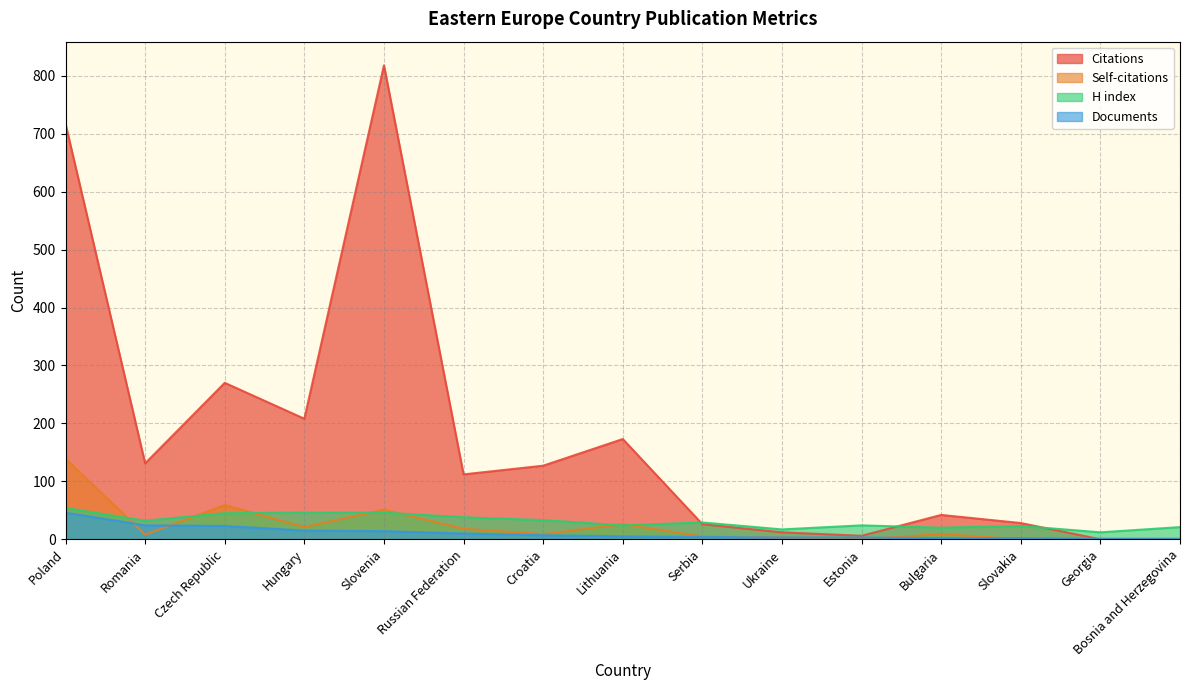

At how many categories does at least one series exceed 476?

2